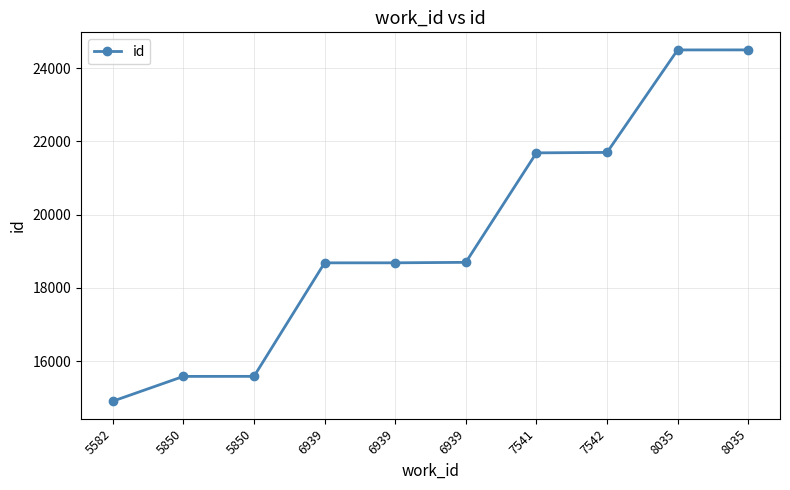

Which label corresponds to the largest value in the chart?

8035